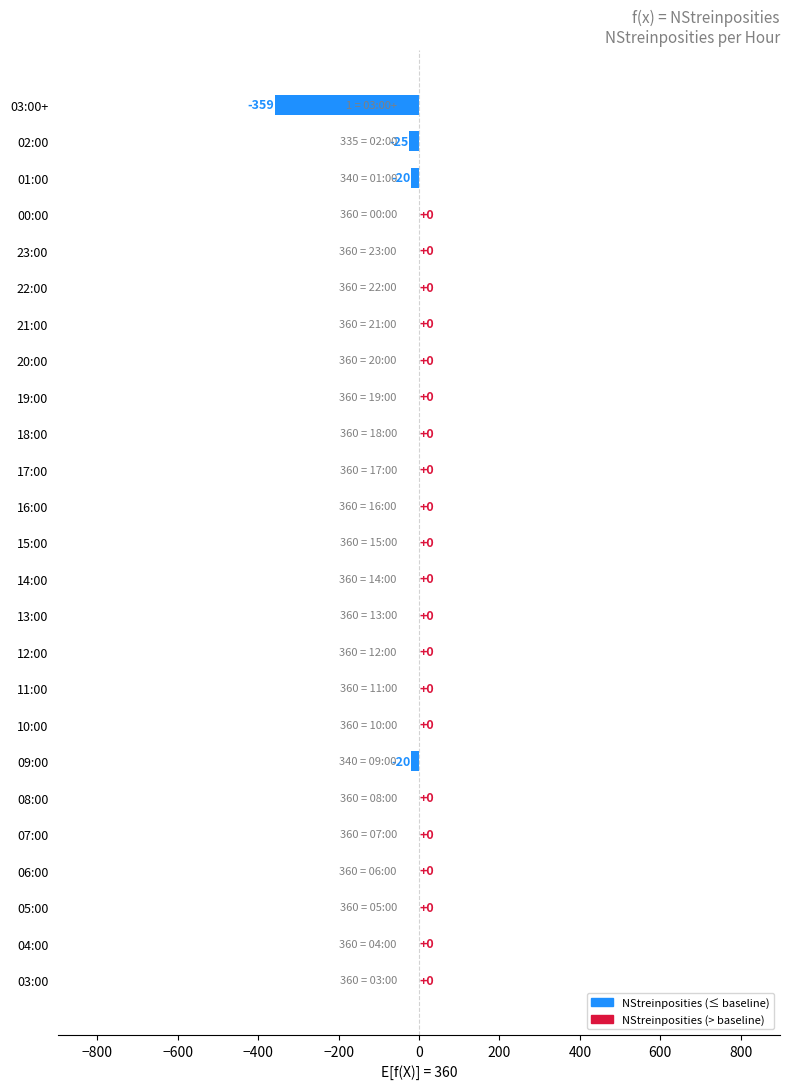

What is the sum of the values at 06:00 and 09:00?

-20